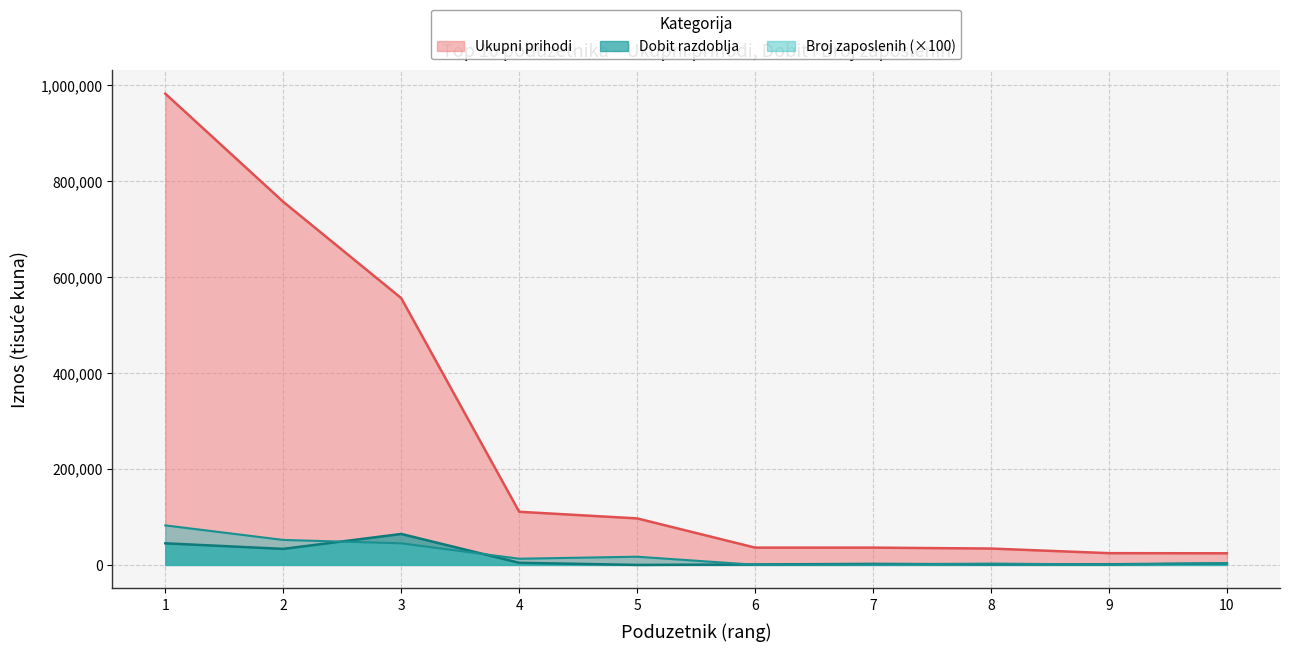

Is the value of Dobit razdoblja at 7 greater than the value of Ukupni prihodi at 7?

No